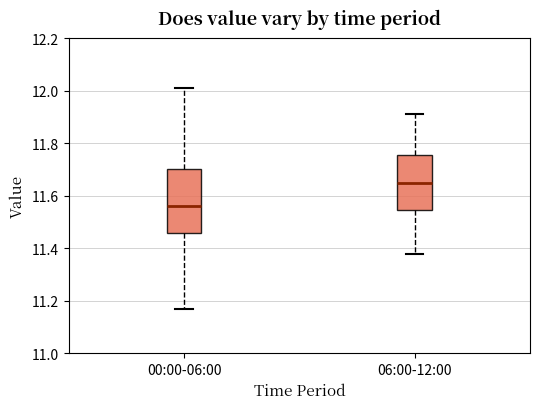

Where does the upper whisker of the box for 06:00-12:00 end on the y-axis? The values are not printed on the chart, so give them approximately, as read against the axis.

11.92